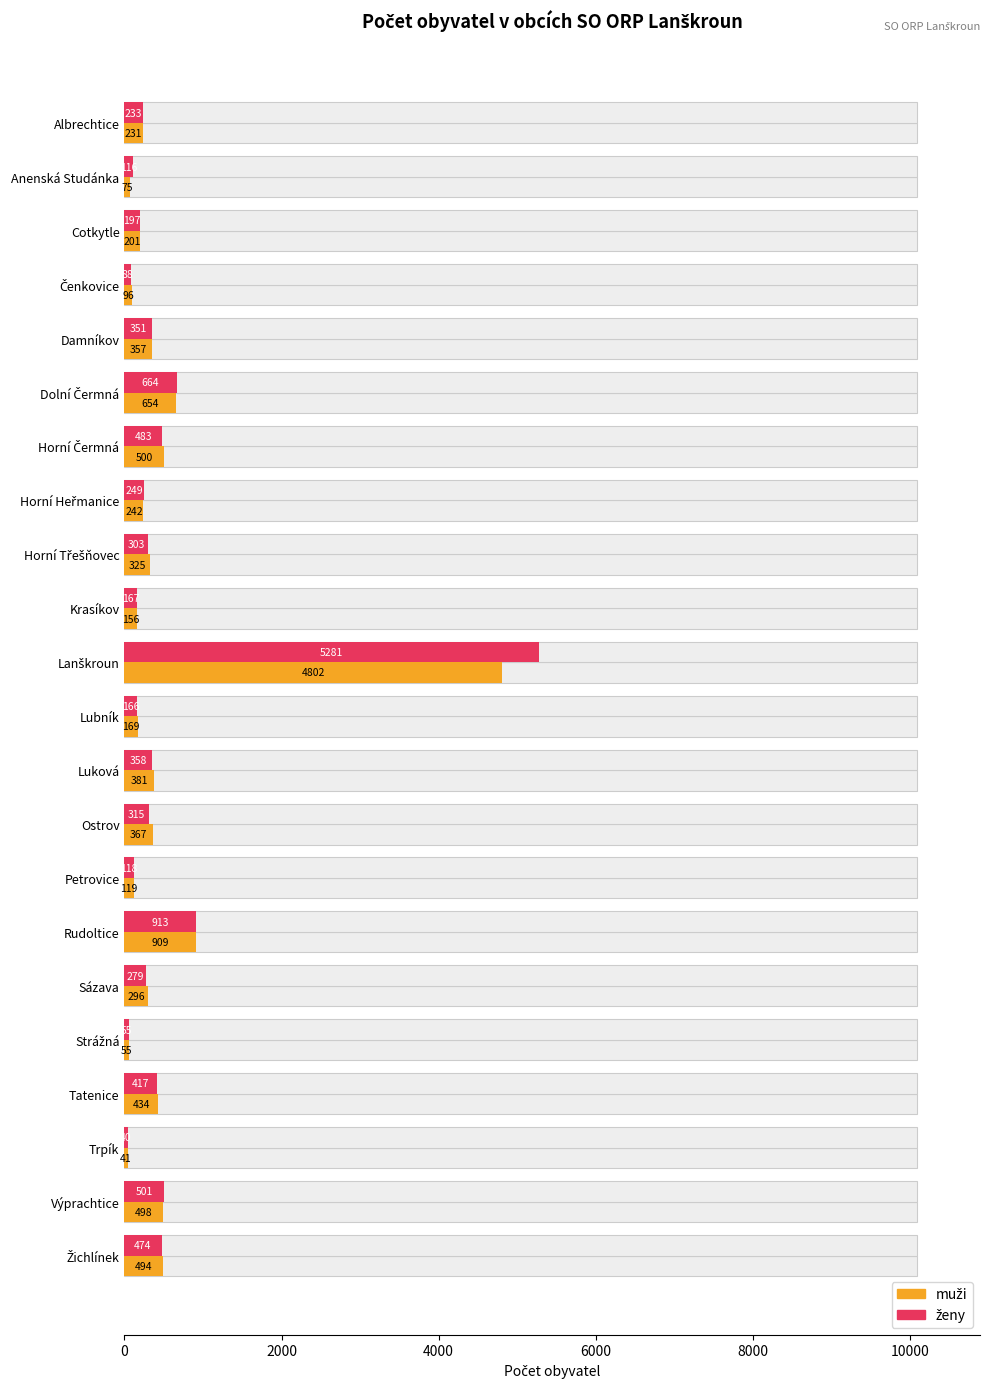

What are all the series names shown in the legend?

muži, ženy